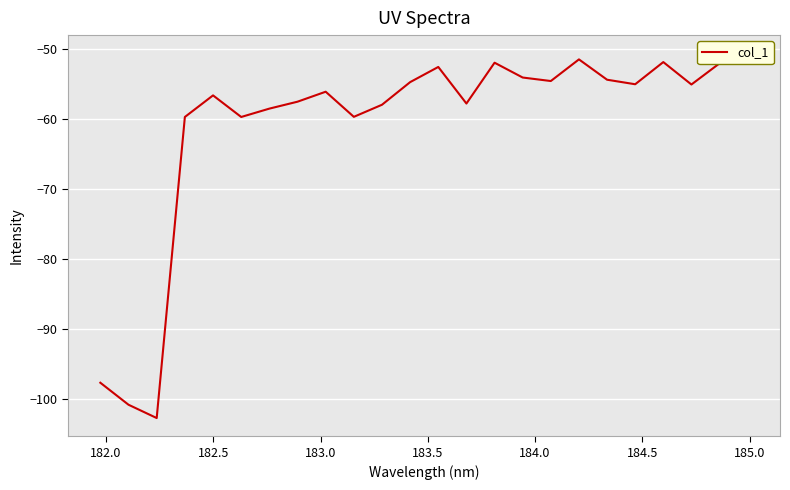

The chart shows a value of -98.2 at 183.0. True or false?

False